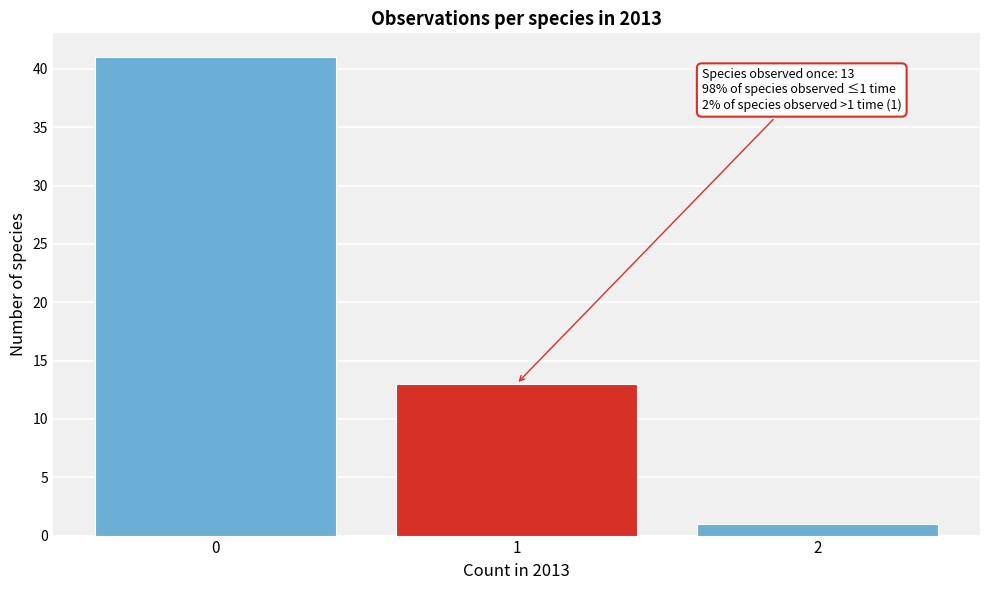

Reading left to right, transcribe all the data shown in this chart.

41	13	1